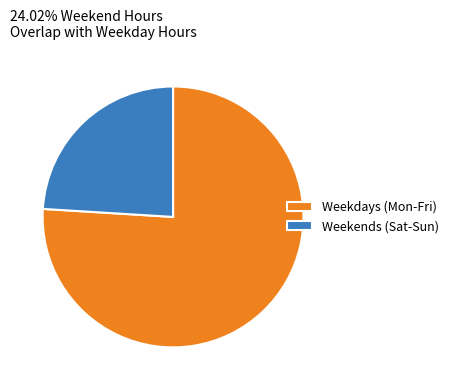

Between Weekdays (Mon-Fri) and Weekends (Sat-Sun), which is larger?

Weekdays (Mon-Fri)